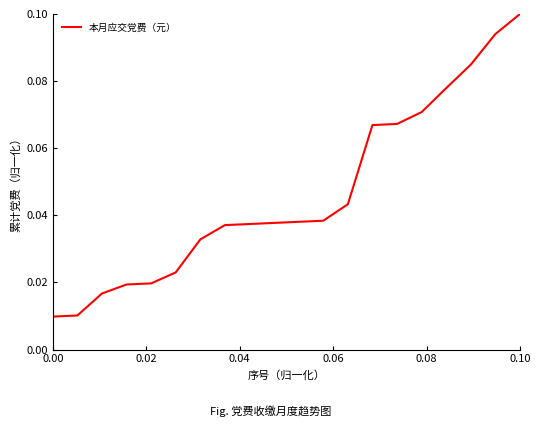

Does the chart display data point markers on the line(s)?

No